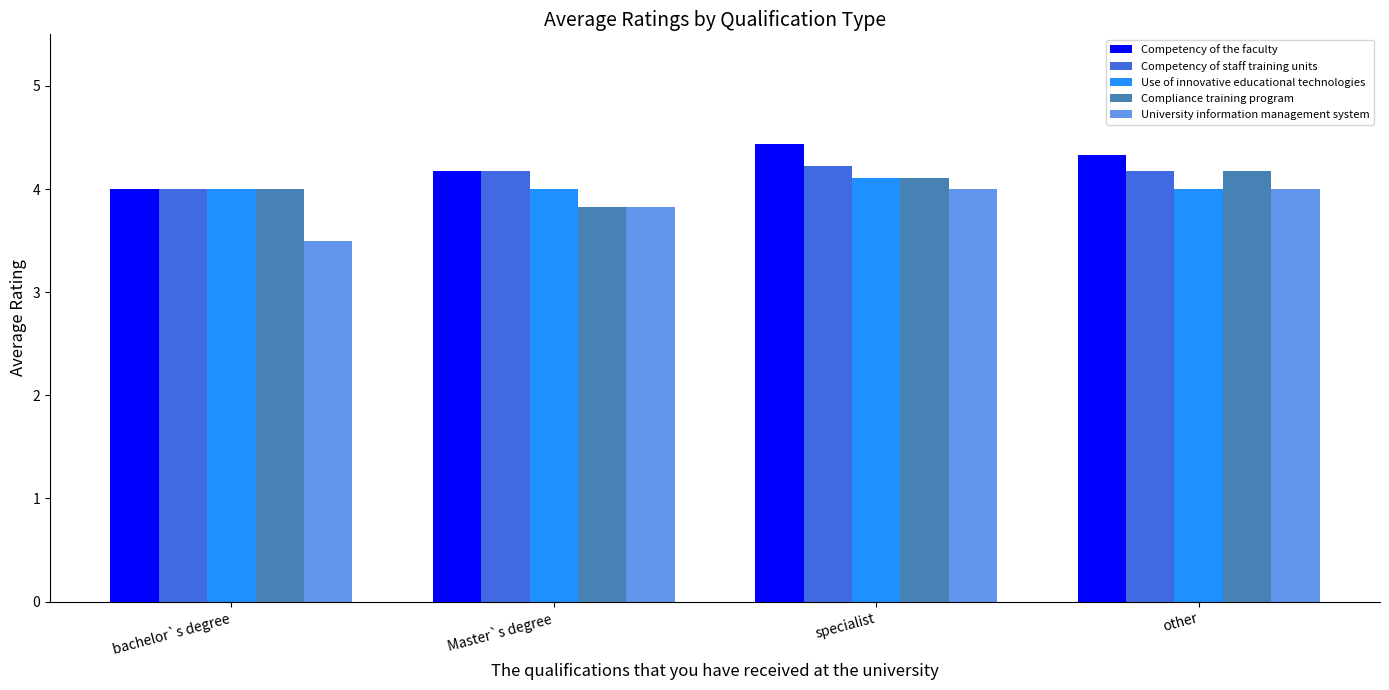

Does the chart contain any negative values?

No